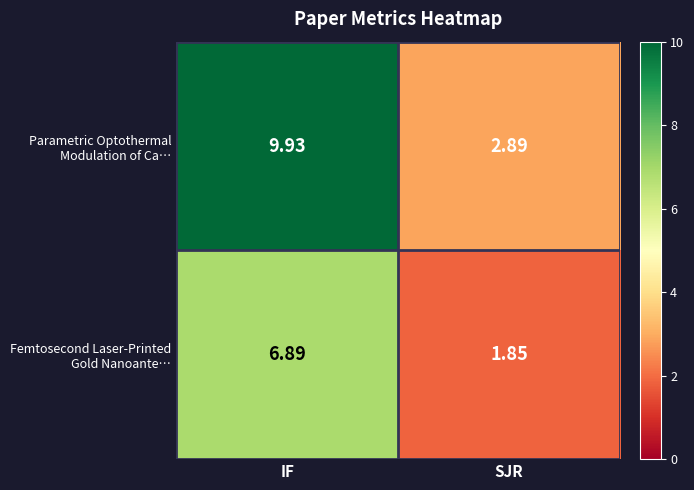

At which category is the sum across all series the highest?

IF